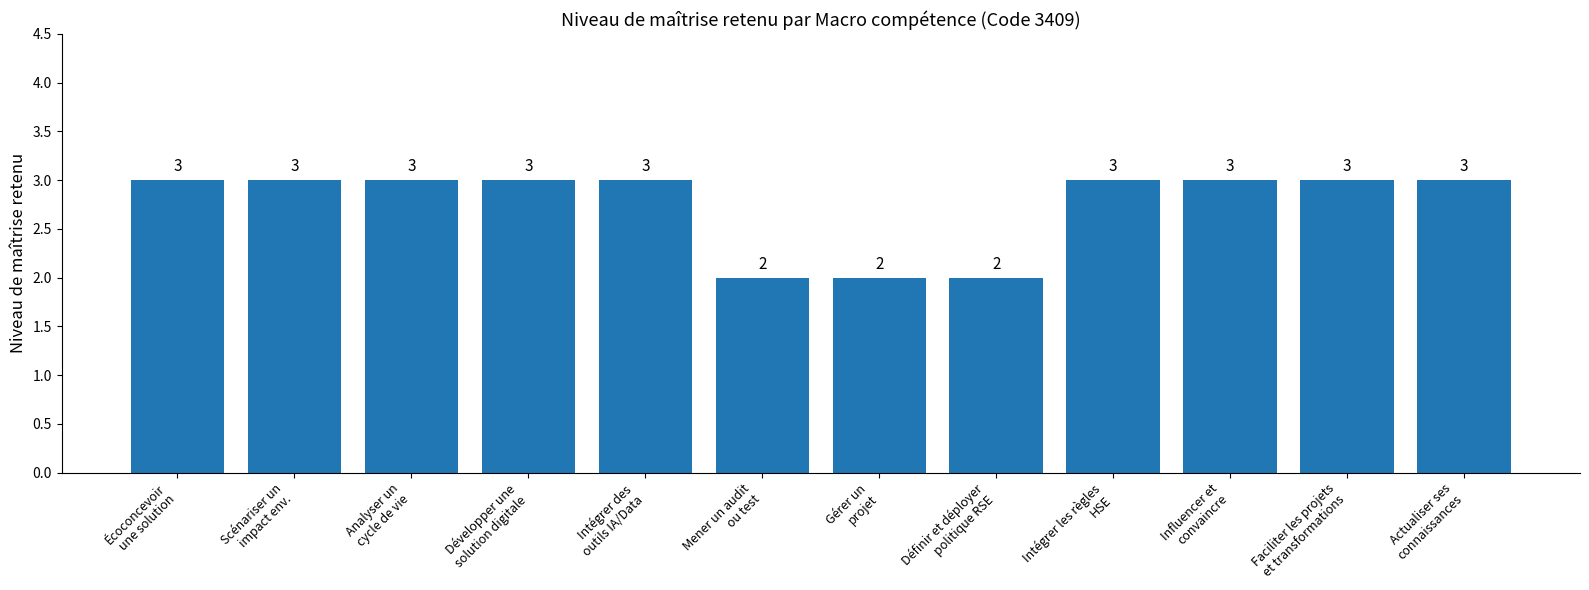

What is the value of the 5th bar from the left?

3